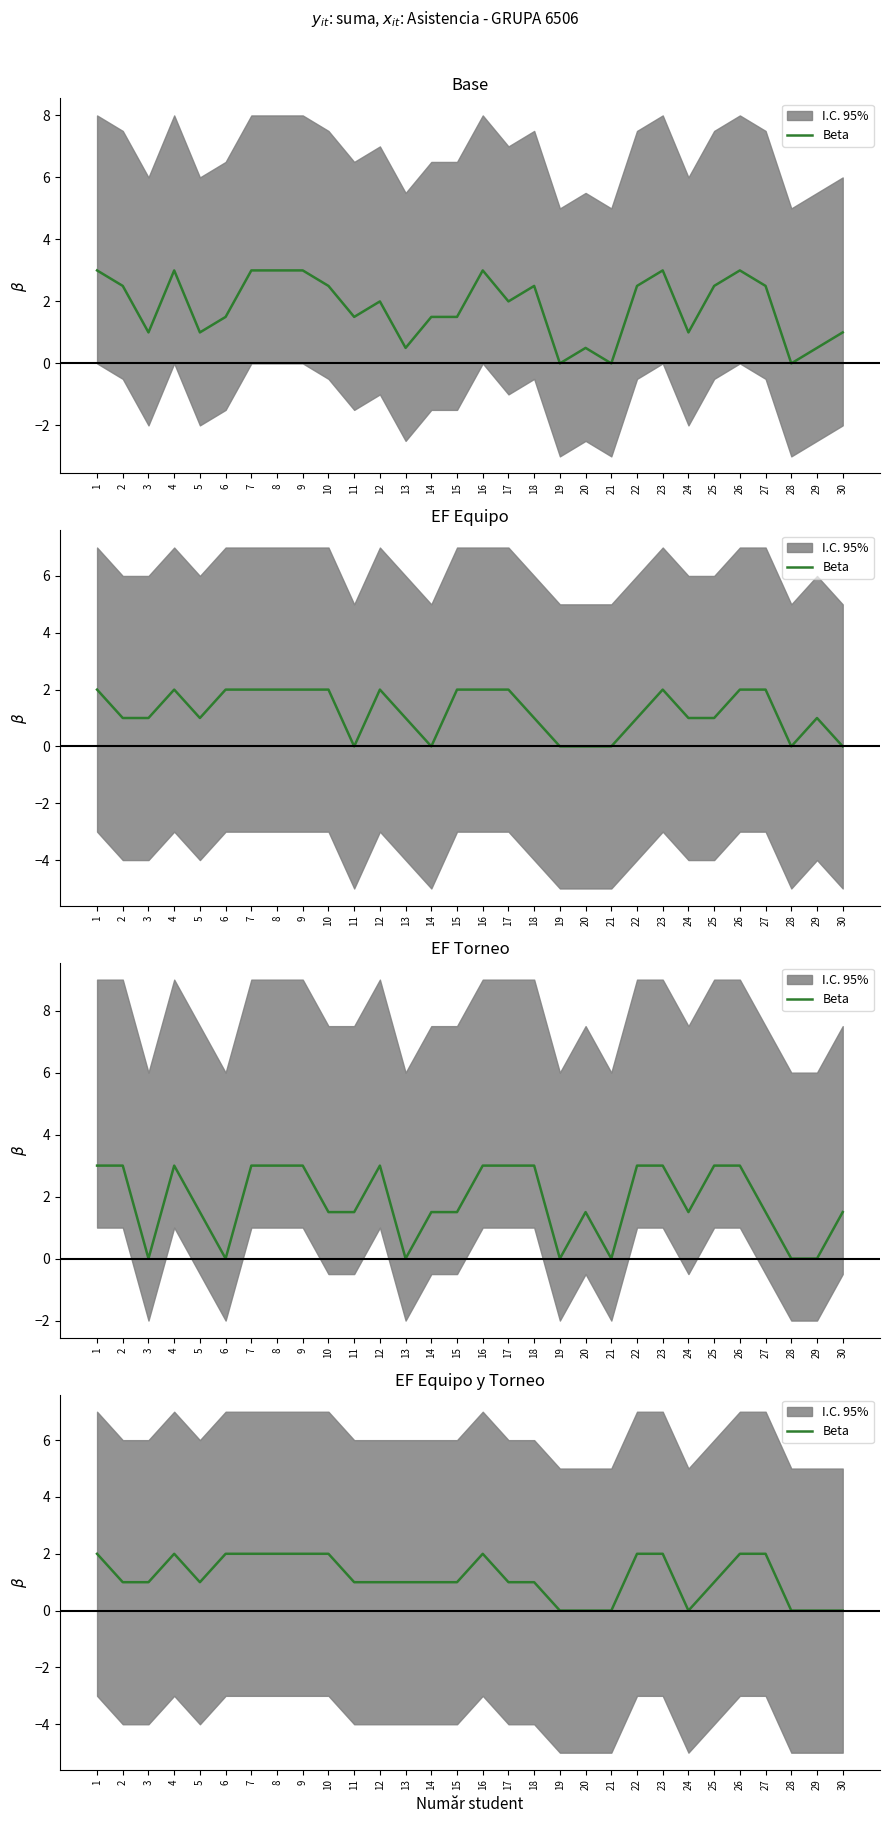

Rank the categories by value from highest to lowest.

1, 4, 6, 7, 8, 9, 10, 16, 22, 23, 26, 27, 2, 3, 5, 11, 12, 13, 14, 15, 17, 18, 25, 19, 20, 21, 24, 28, 29, 30